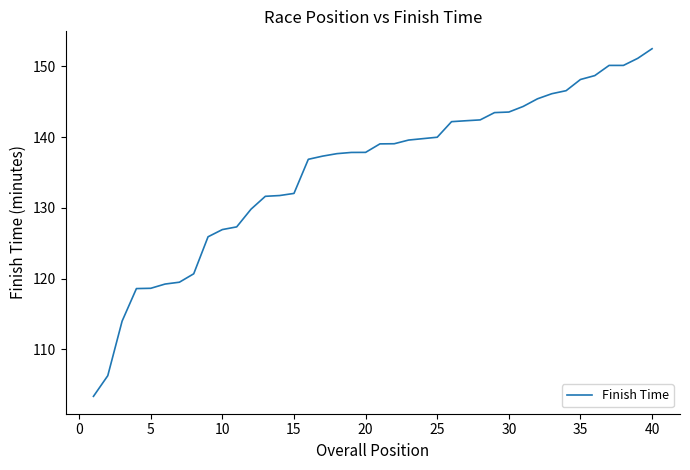

What is the maximum value shown in the chart?

152.5